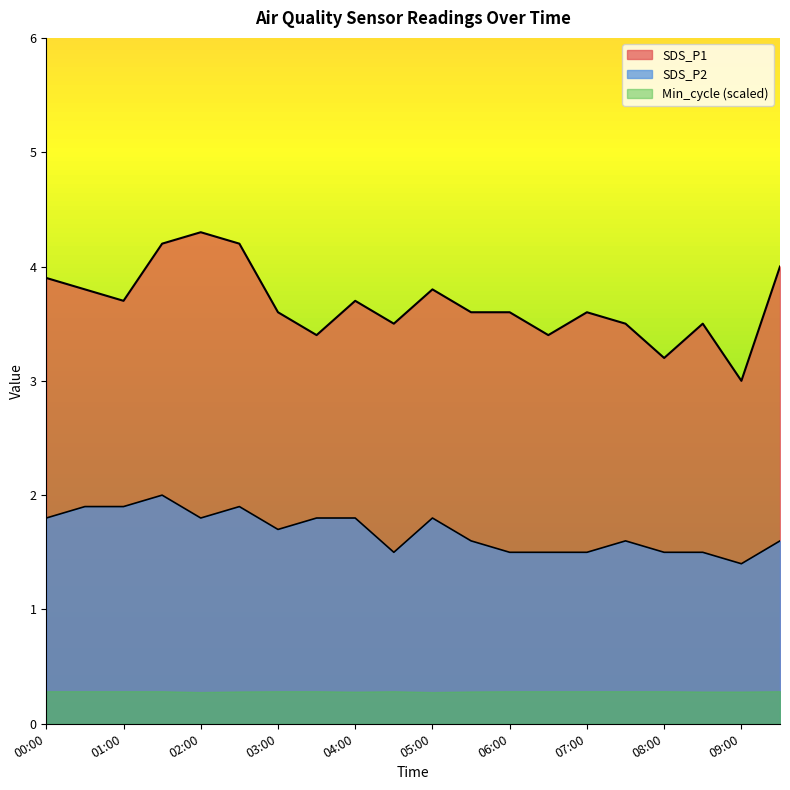

The value of SDS_P1 at 06:00 is 3.6. True or false?

True